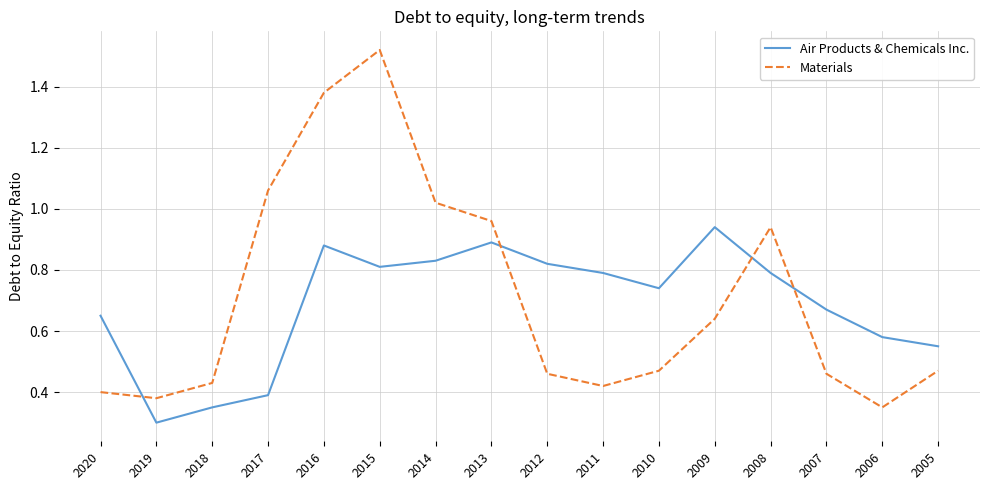

Which category has the highest value in the Air Products & Chemicals Inc. series?

2009